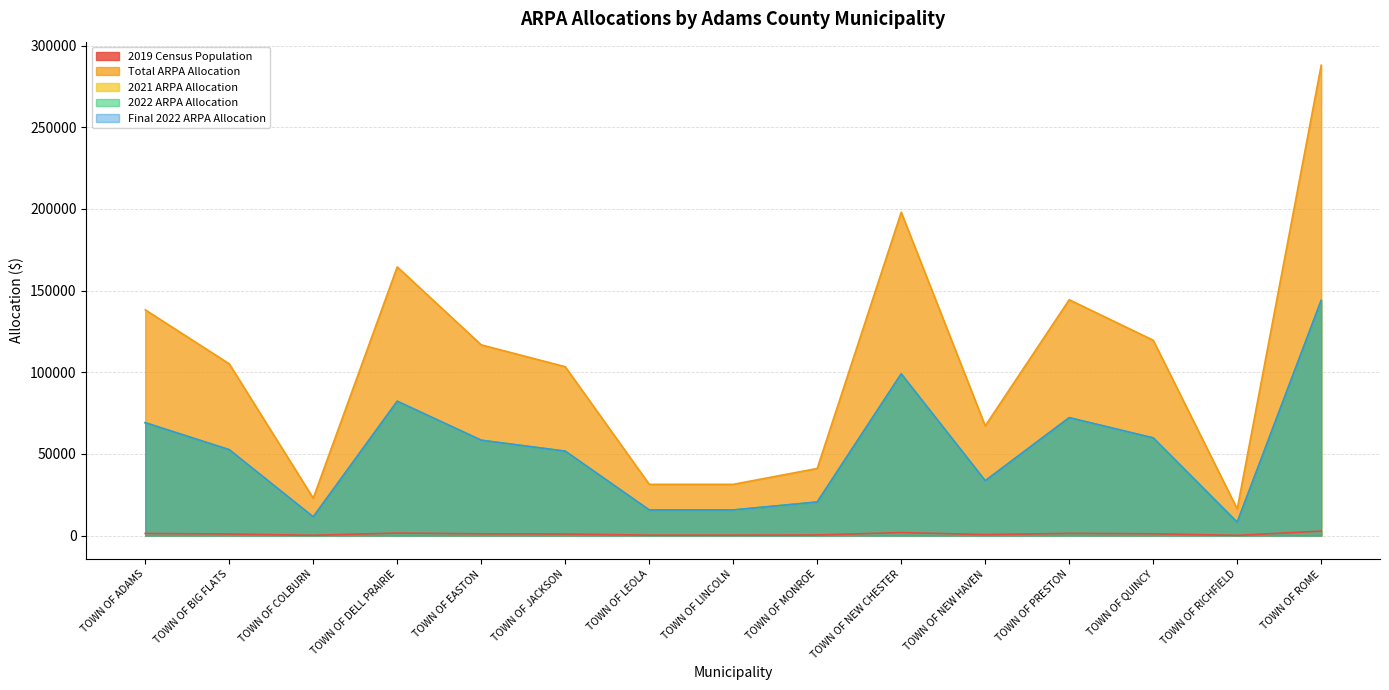

What is the label of the 1st point from the left?

TOWN OF ADAMS